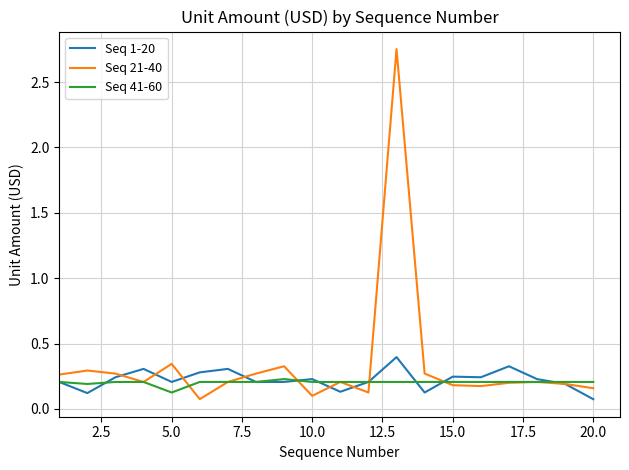

What is the maximum value for Seq 1-20?

0.4